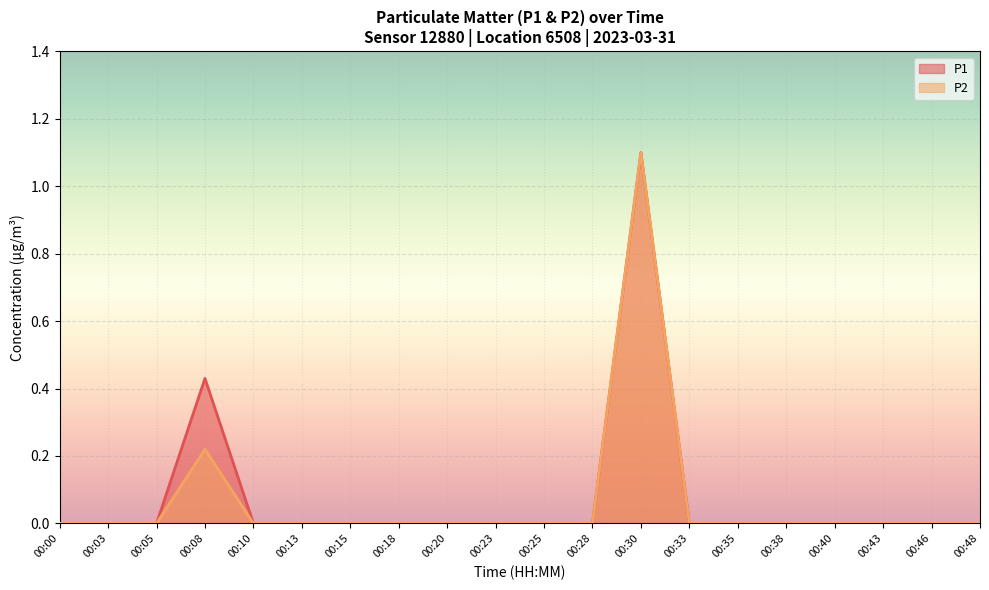

What is the difference between the second highest and minimum values in the P1 series?

0.4